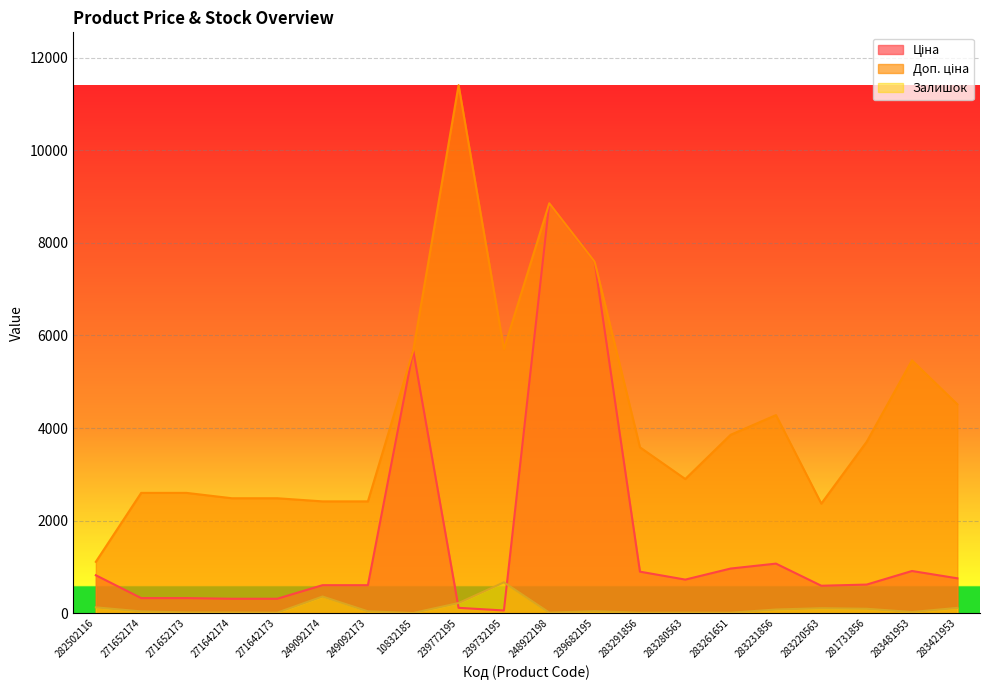

What is the difference between the Доп. ціна values at 283261651 and 249092174?

1439.2